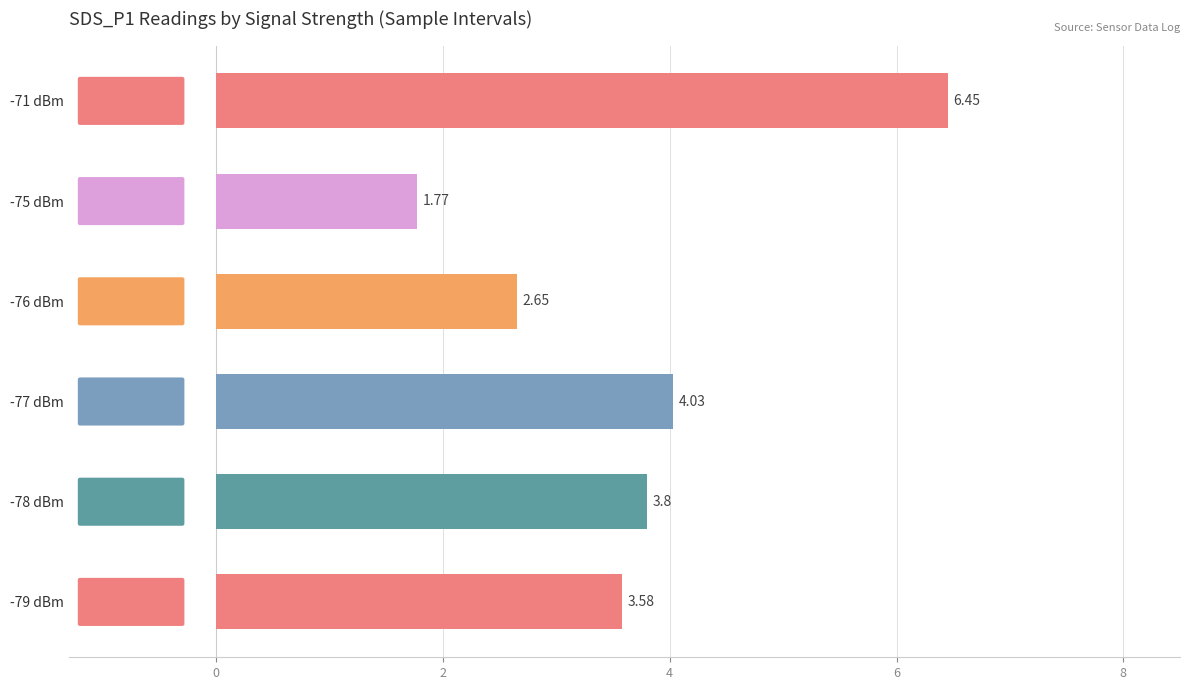

What is the sum of all values?

22.3